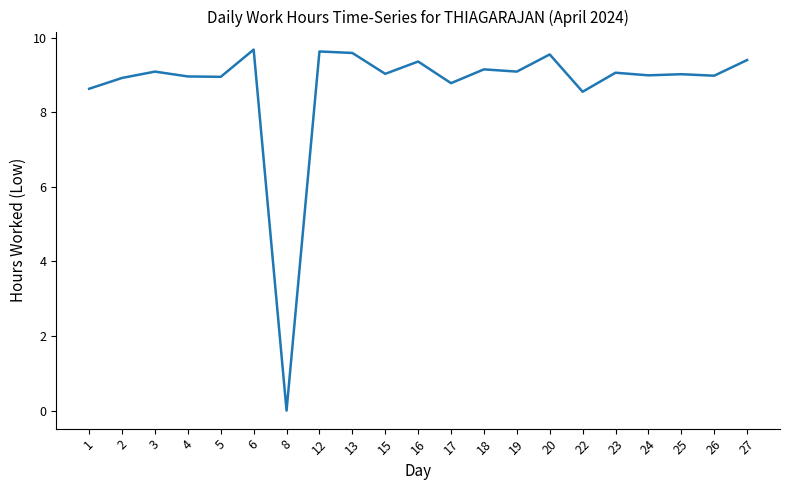

What is the change in value from 6 to 27?

-0.3